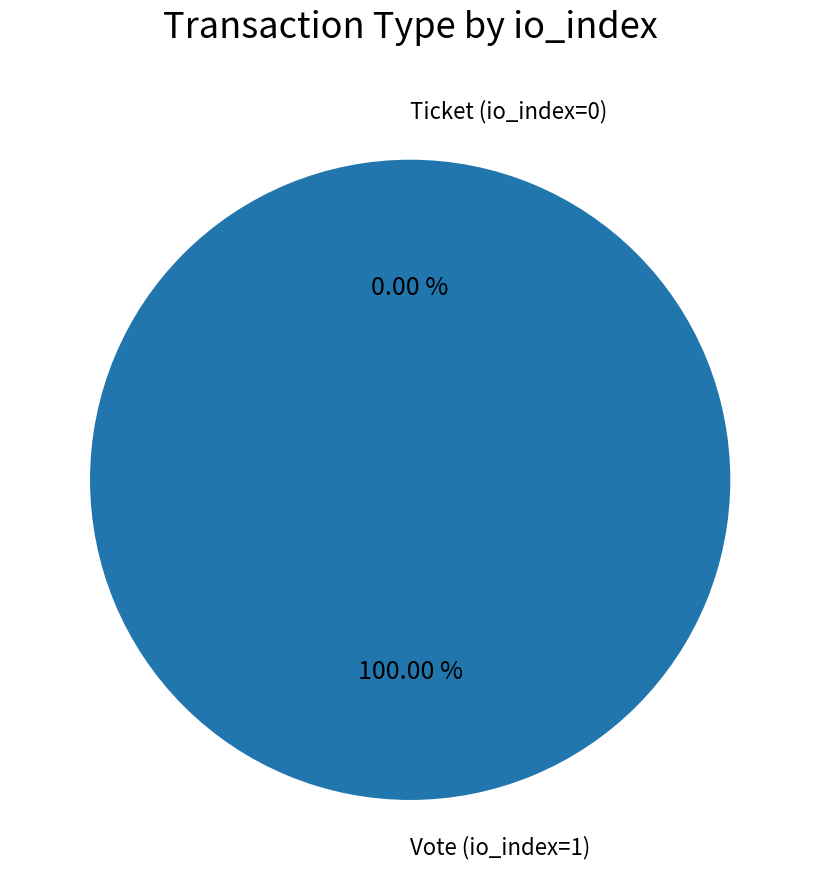

Which slice is the smallest?

Ticket (io_index=0)